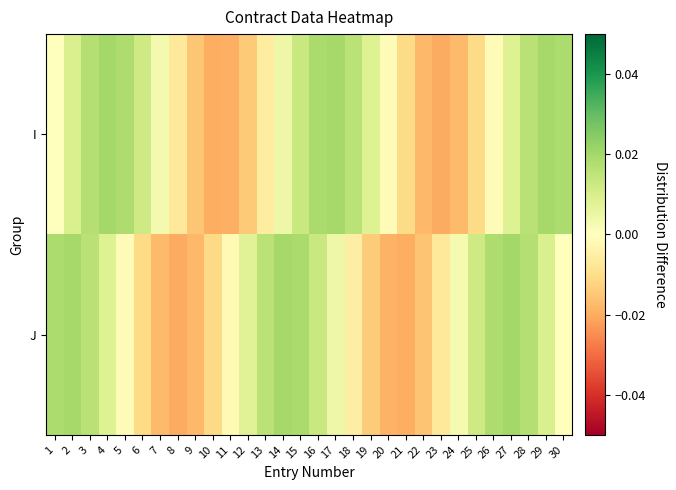

At which category is the sum across all series the highest?

3